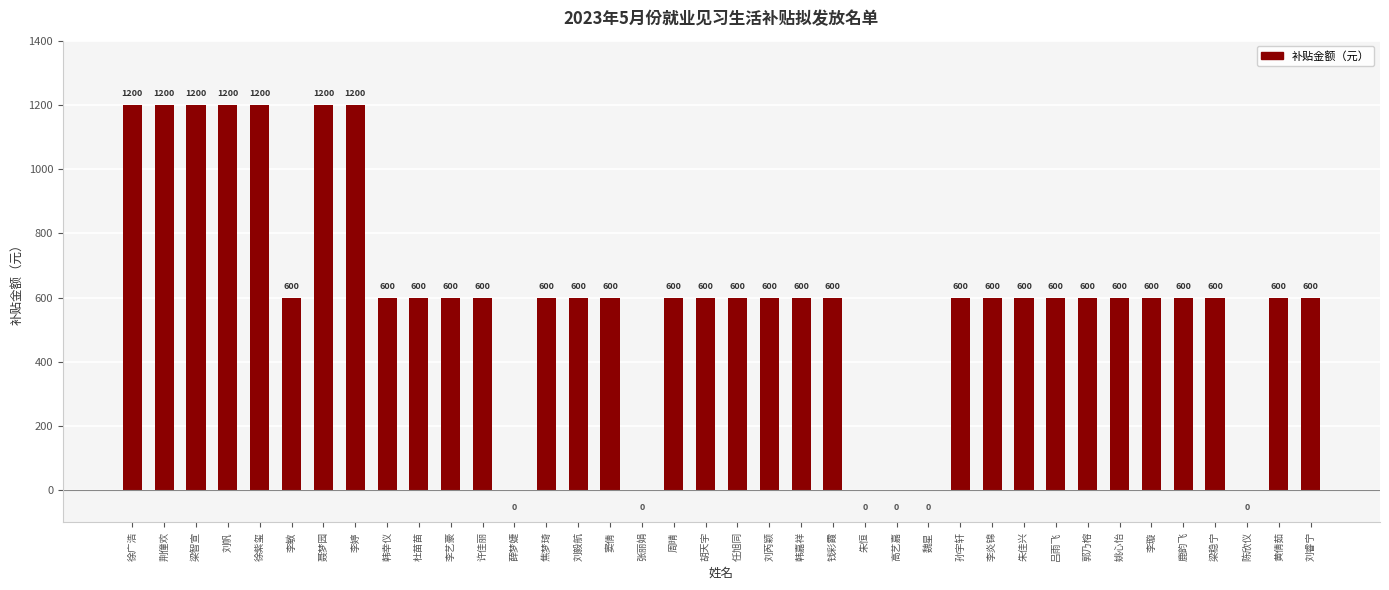

What is the change in value from 徐广浩 to 陈欣仪?

-1200